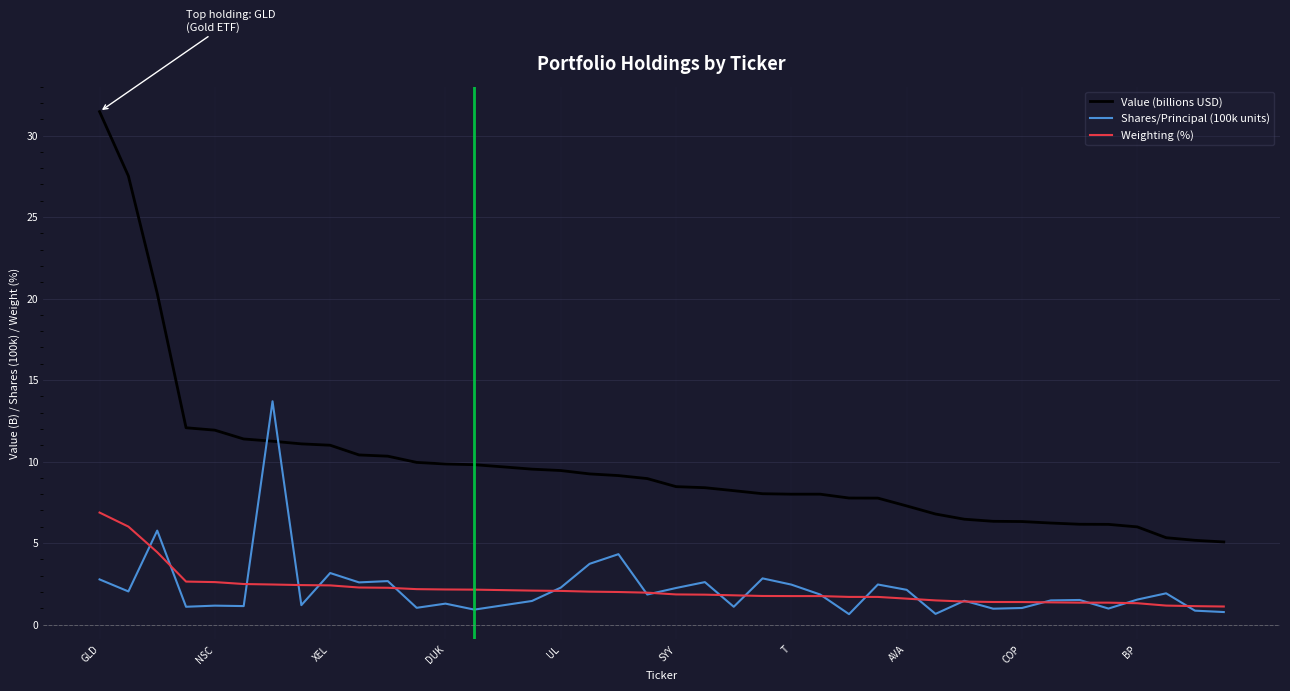

True or false: Value (billions USD) and Weighting (%) cross at least once.

False